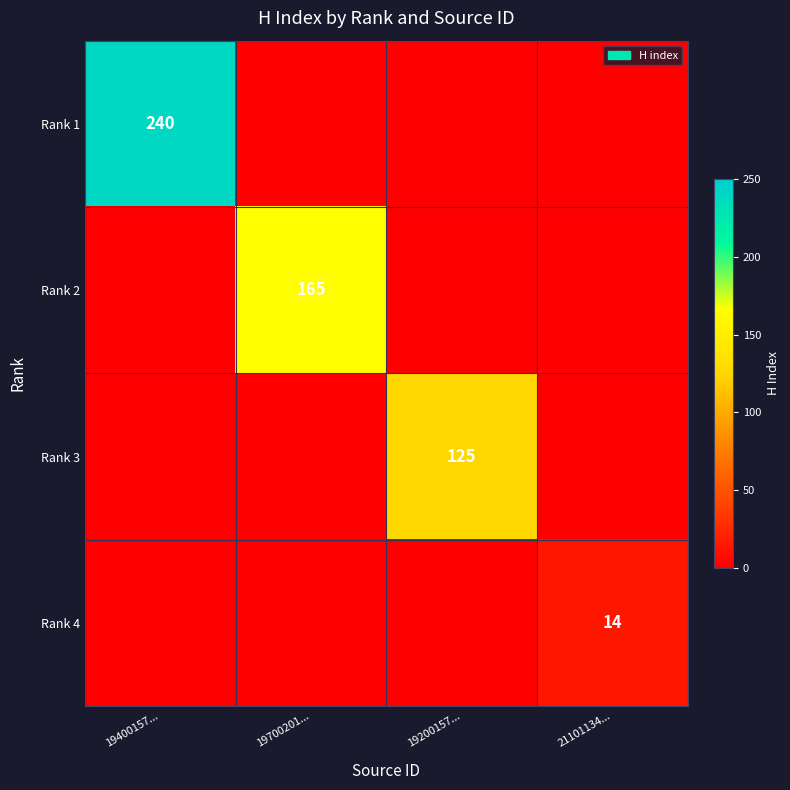

The Rank 4 series shows 14 at 21101134.... True or false?

True